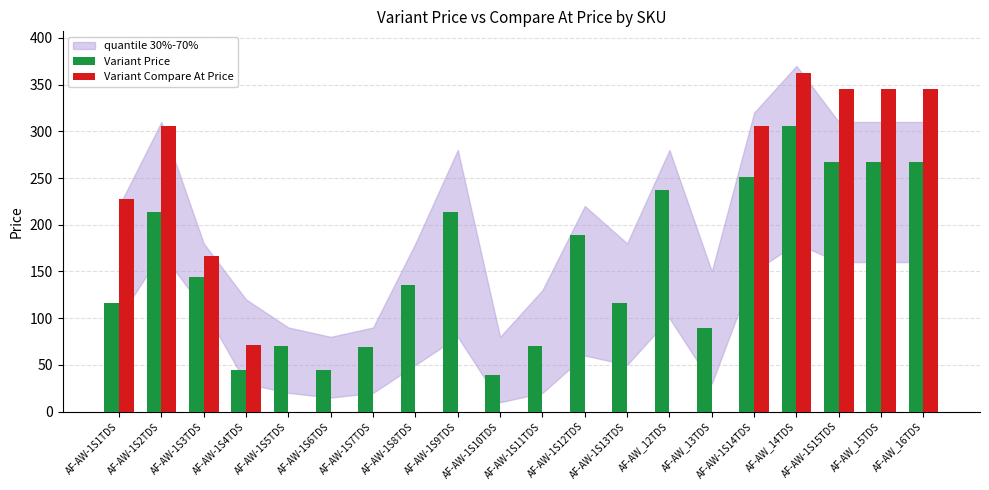

Which series has the largest total across all categories?

Variant Price